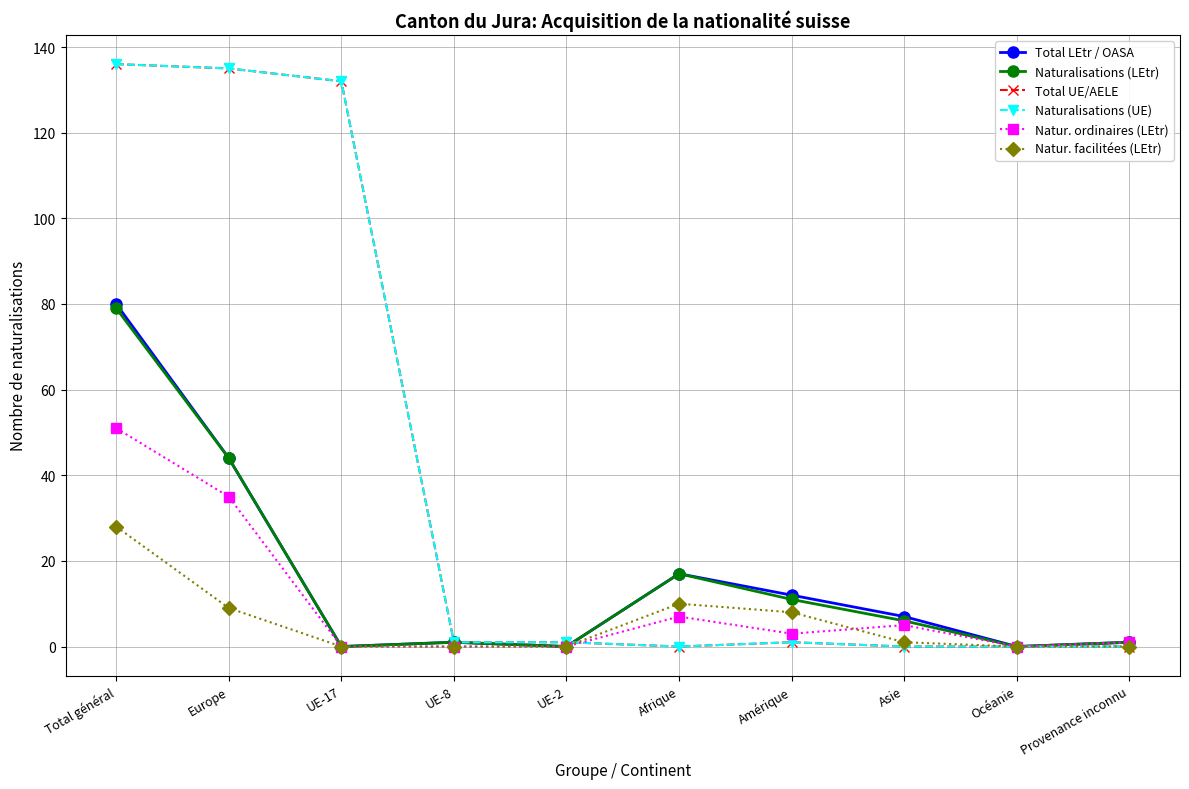

Where does the Natur. ordinaires (LEtr) series first go above 3?

Total général